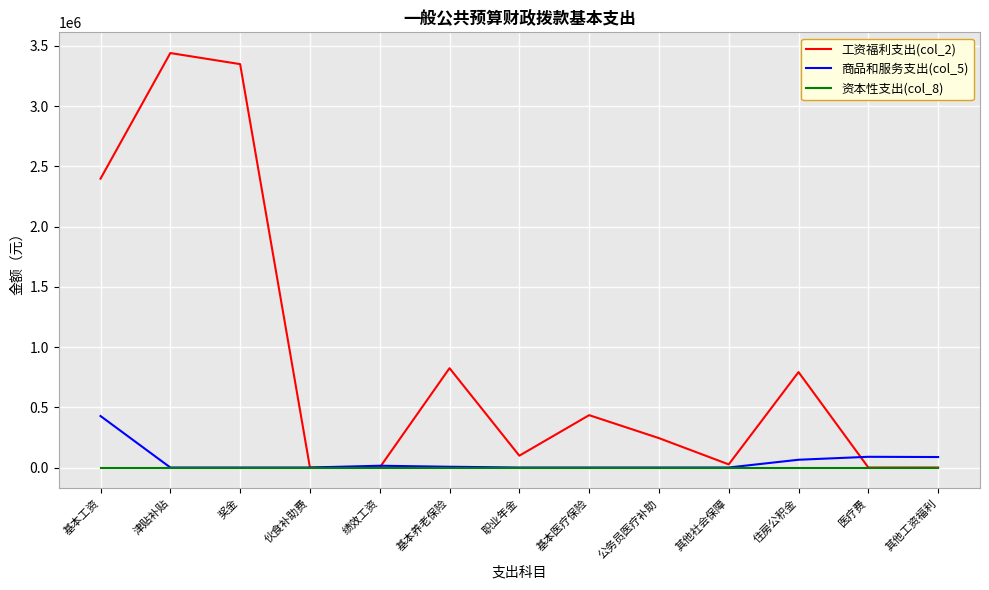

Which category has the highest value across all series?

津贴补贴